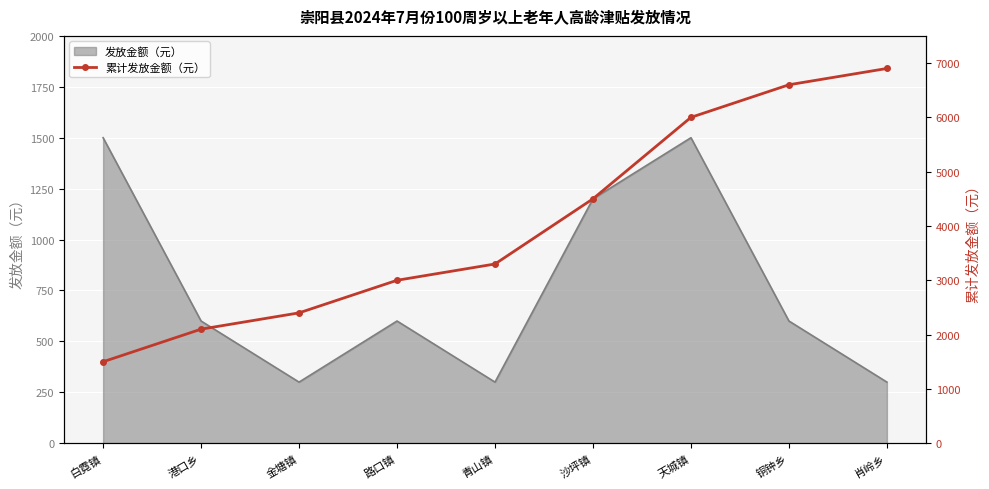

What is the sum of all values?

36300